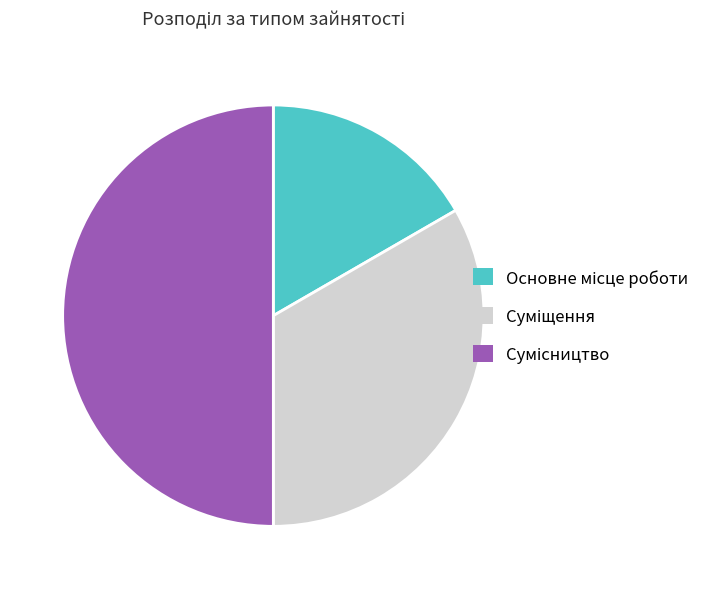

What is the largest slice in the pie chart?

Сумісництво